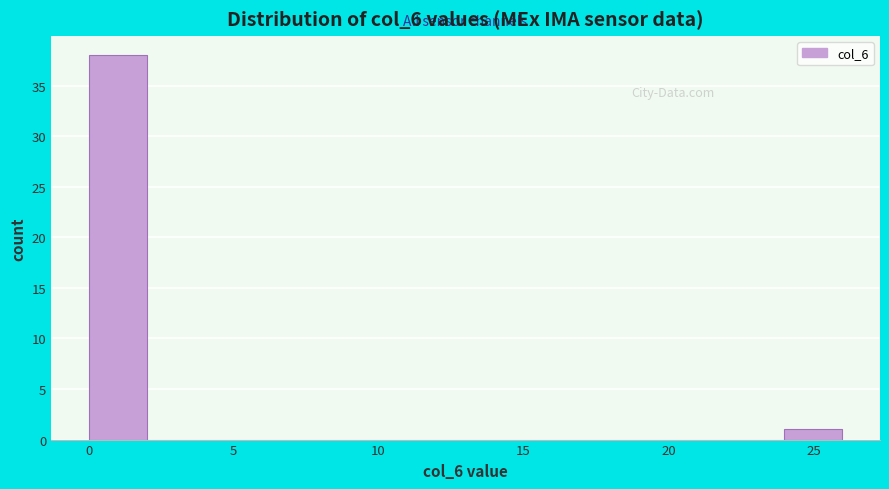

What is the height of the bar covering 24 to 26 on the x-axis? The values are not printed on the chart, so give them approximately, as read against the axis.

1